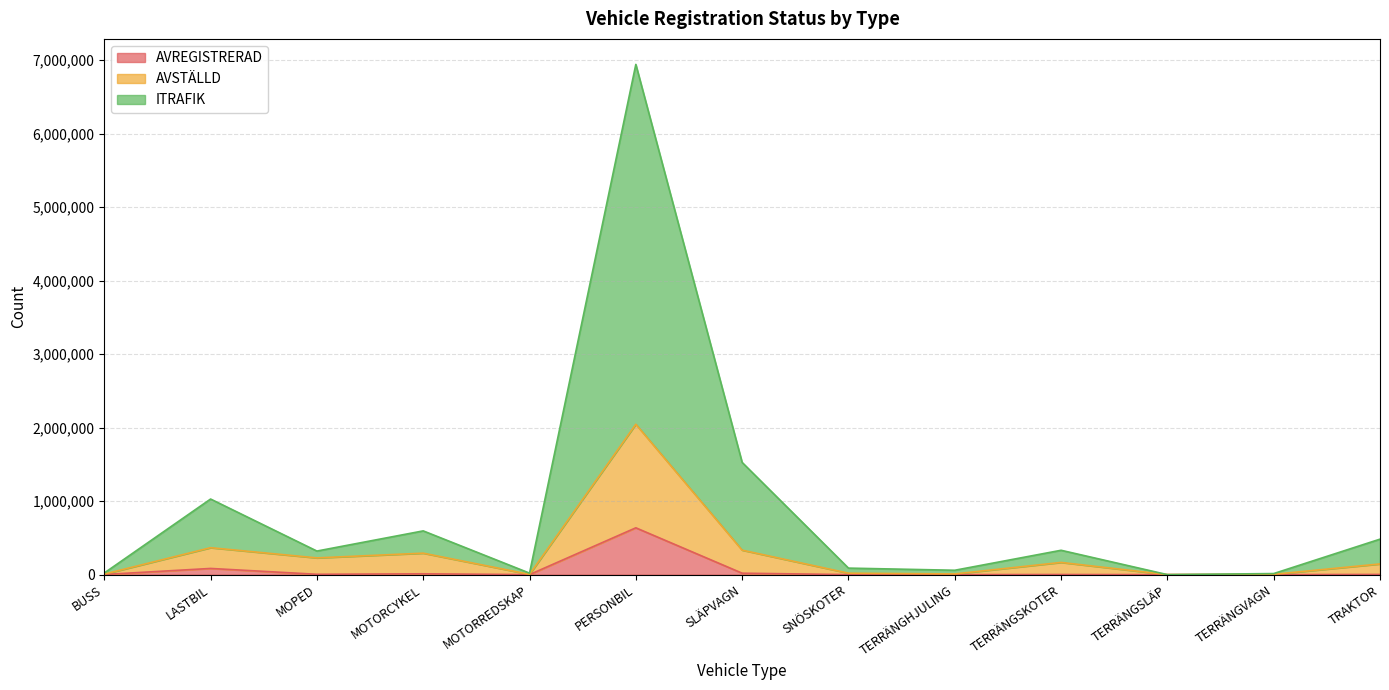

List the labels in order of AVREGISTRERAD value, smallest first.

TERRÄNGSLÄP, TERRÄNGHJULING, MOTORREDSKAP, TERRÄNGVAGN, SNÖSKOTER, TERRÄNGSKOTER, BUSS, TRAKTOR, MOPED, MOTORCYKEL, SLÄPVAGN, LASTBIL, PERSONBIL